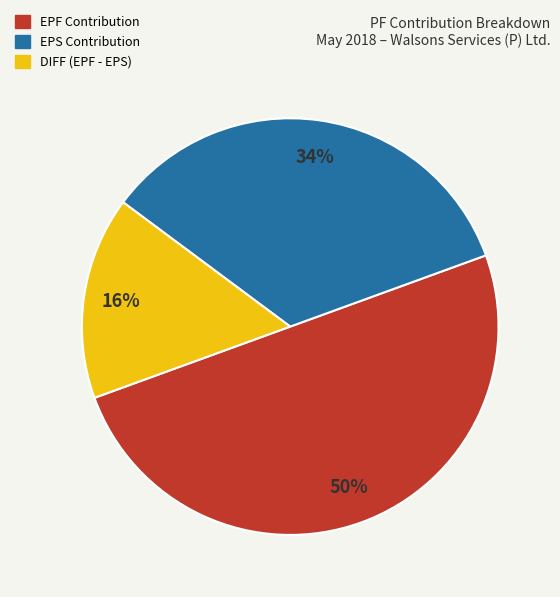

To the nearest percent, what is the difference between the largest and smallest slice percentages?

34%